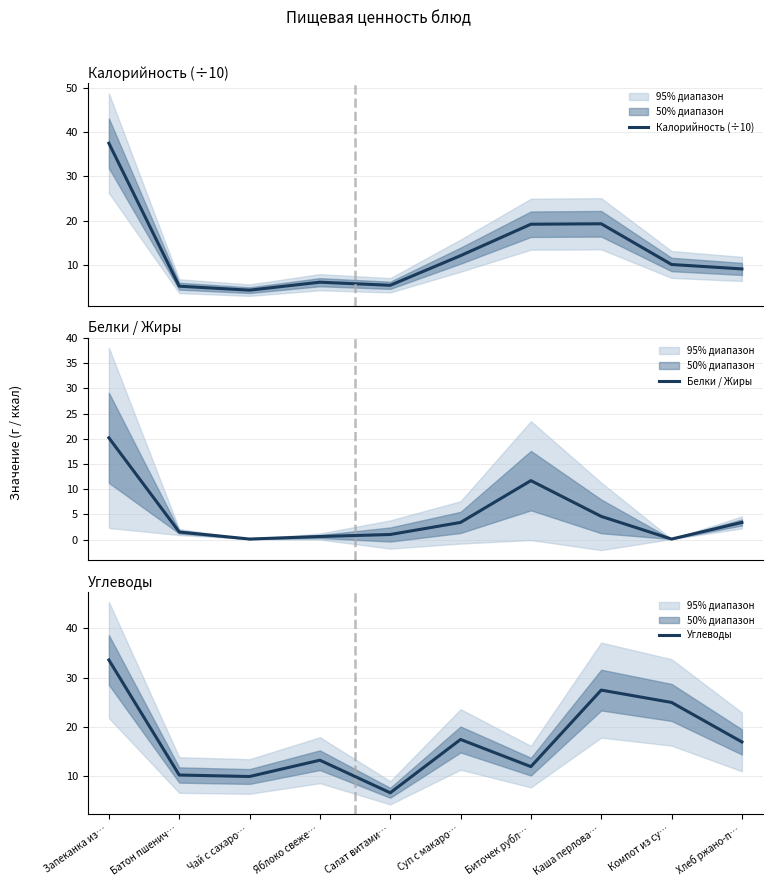

Is the value of Калорийность (÷10) at Биточек рубл… greater than the value of Углеводы at Суп с макаро…?

Yes